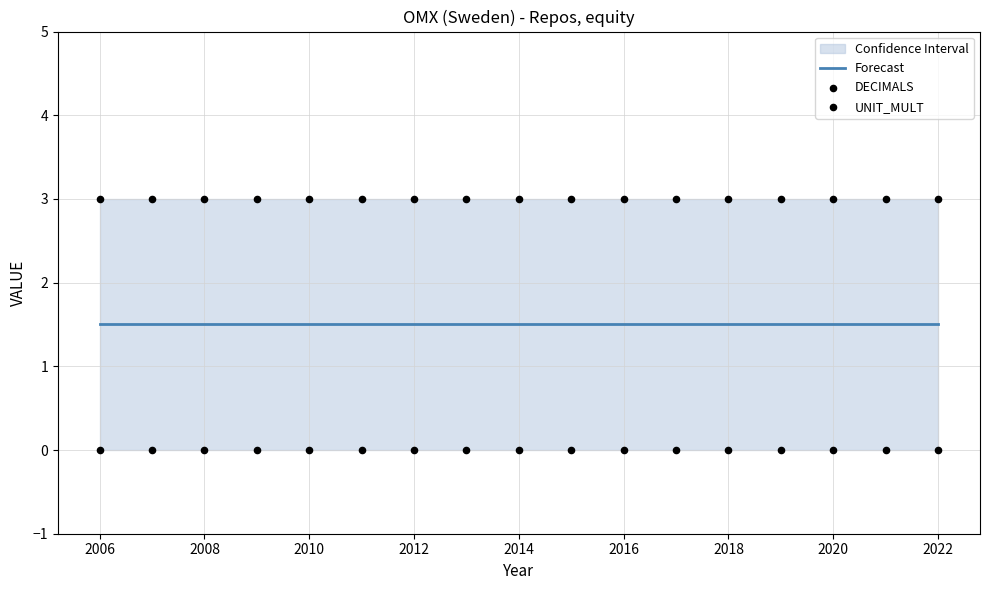

Is the value of UNIT_MULT at 15 greater than the value of DECIMALS at 2020?

Yes